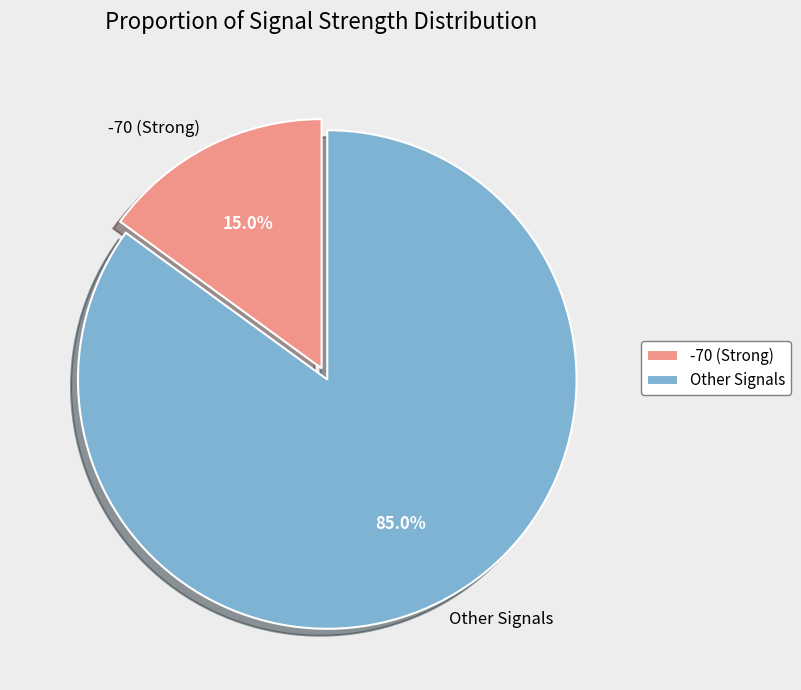

Count the number of slices in the pie.

2